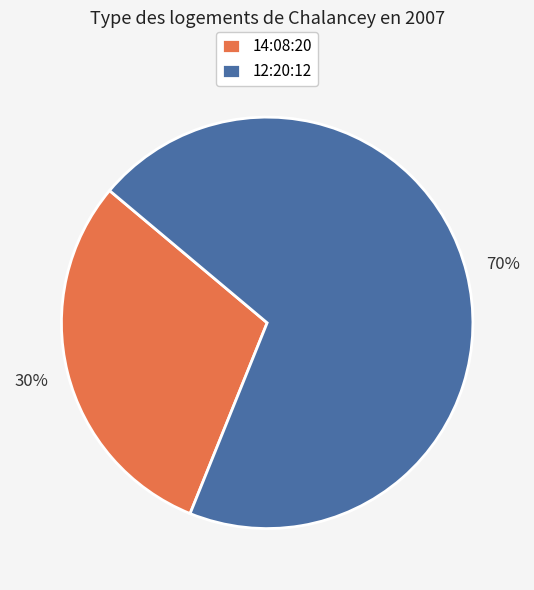

To the nearest percent, what portion does 14:08:20 represent?

30%